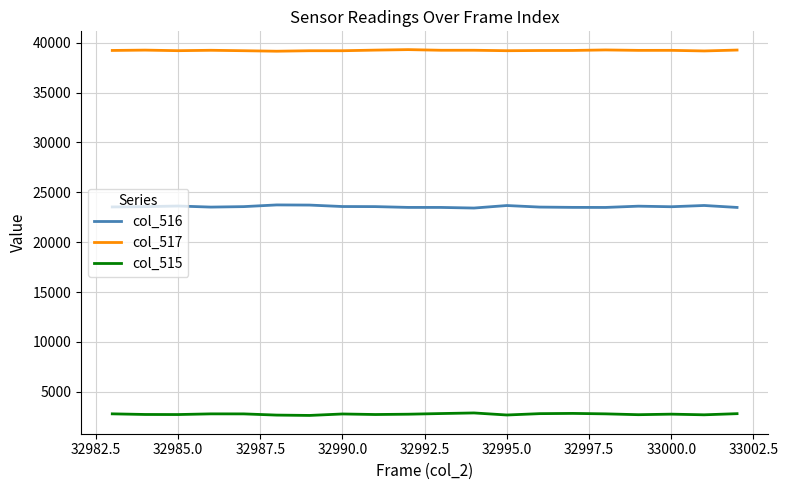

Rank the series by their average value, from lowest to highest.

col_515, col_516, col_517